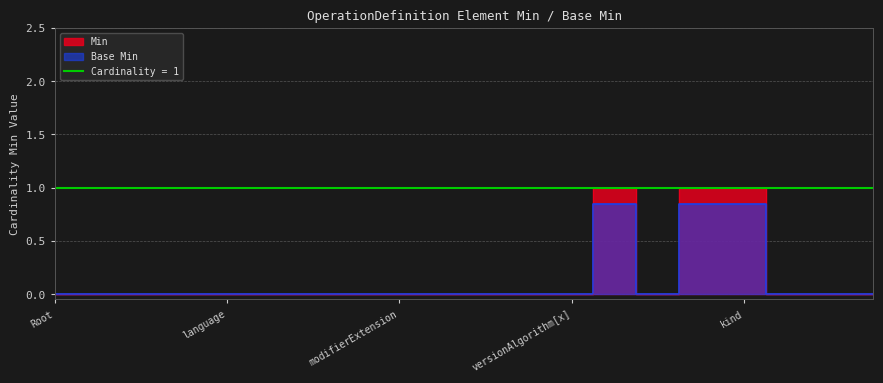

True or false: Min and Base Min intersect in this chart.

False